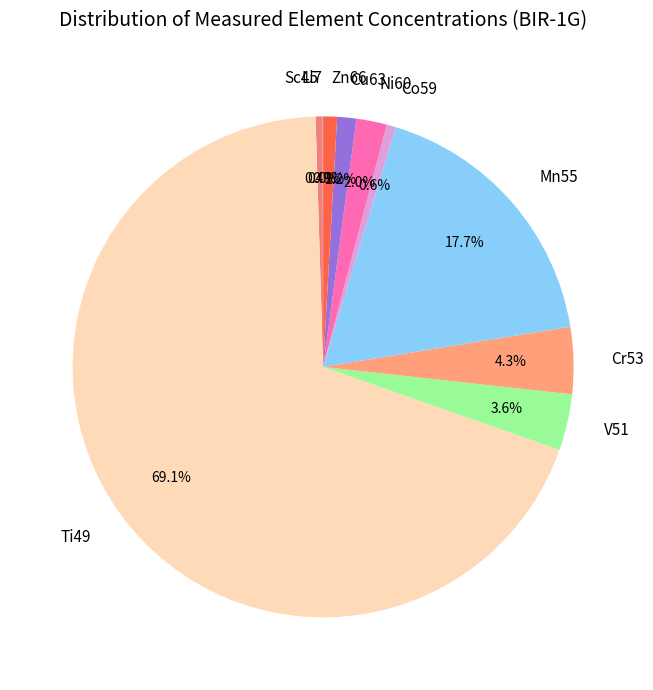

Combined, do Cr53 and Co59 account for over 50%?

No